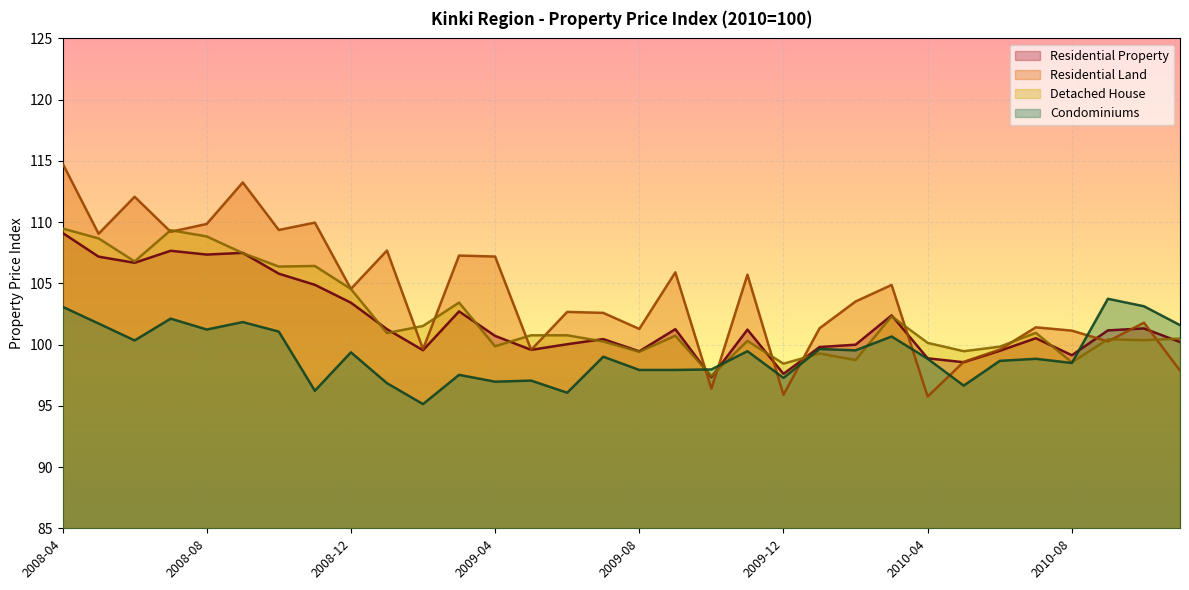

How many lines are shown in the chart?

4